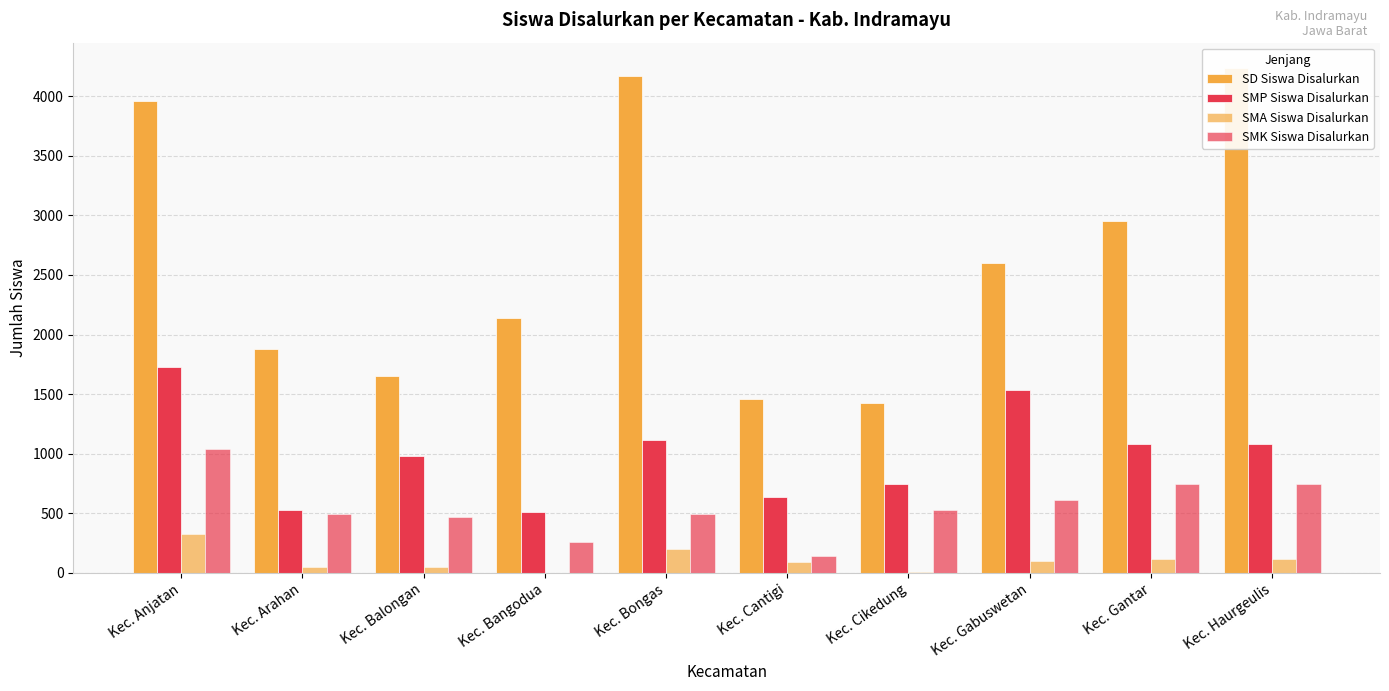

At Kec. Bongas, list the series in order from largest to smallest.

SD Siswa Disalurkan, SMP Siswa Disalurkan, SMK Siswa Disalurkan, SMA Siswa Disalurkan